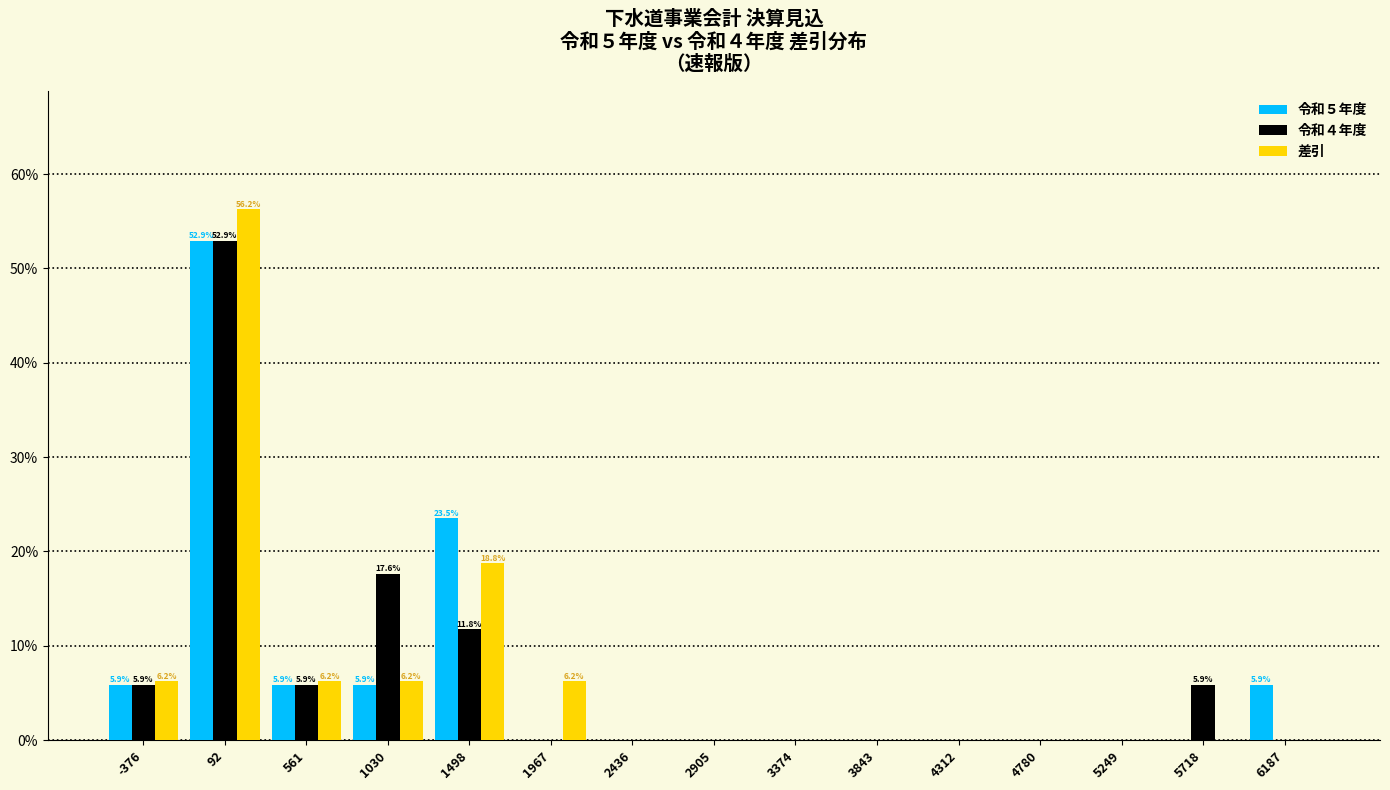

In the 令和４年度 series, which range on the x-axis has the tallest bar?

-150 to 350